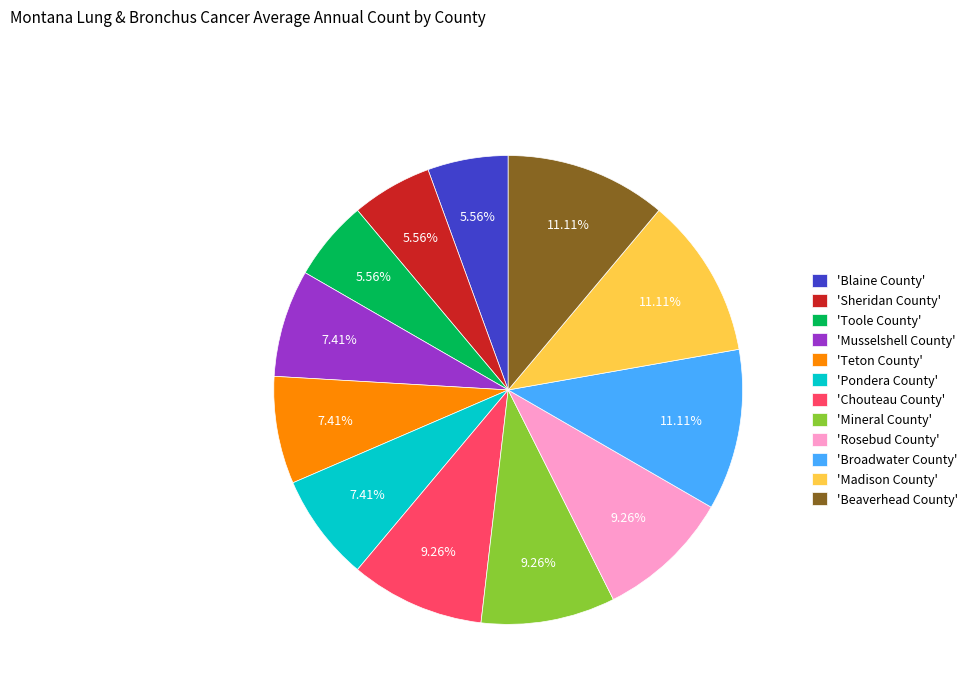

Is there a majority slice in this chart?

No